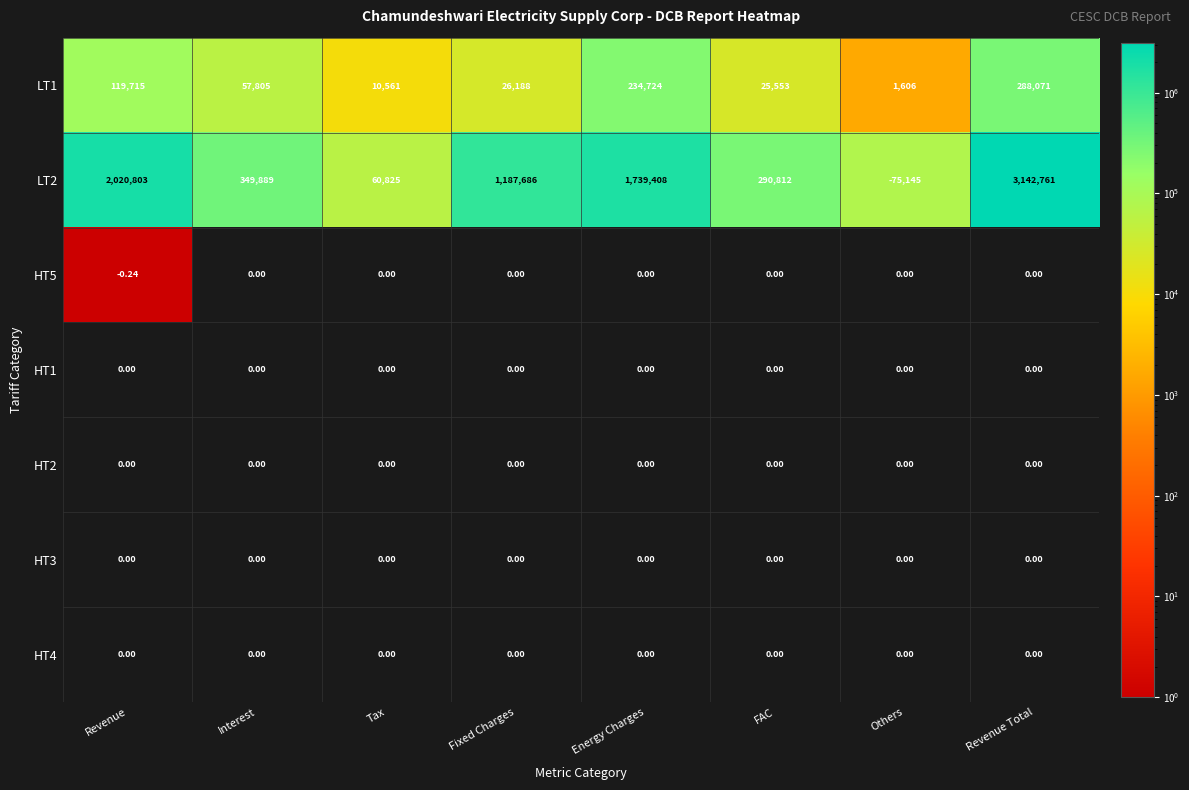

Which category has the lowest value across all series?

Others